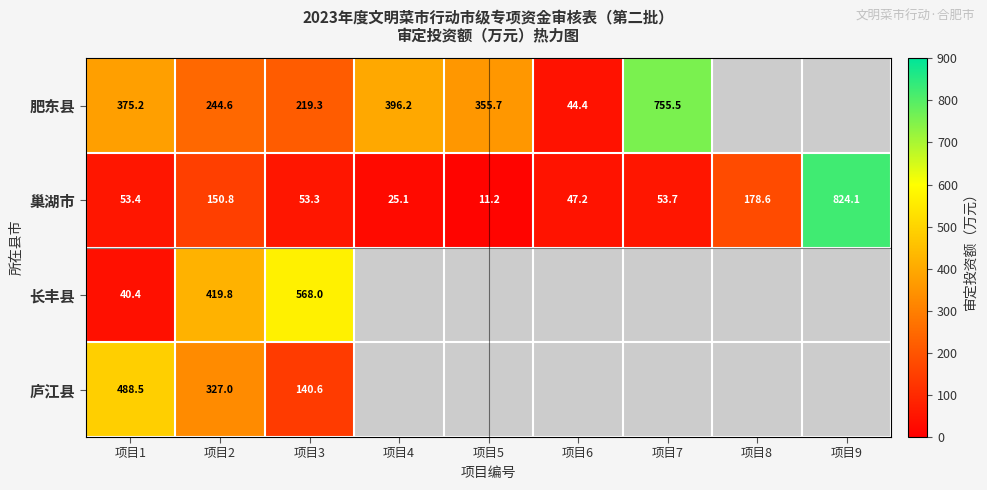

The value of 巢湖市 at 项目6 is 47.2. True or false?

True